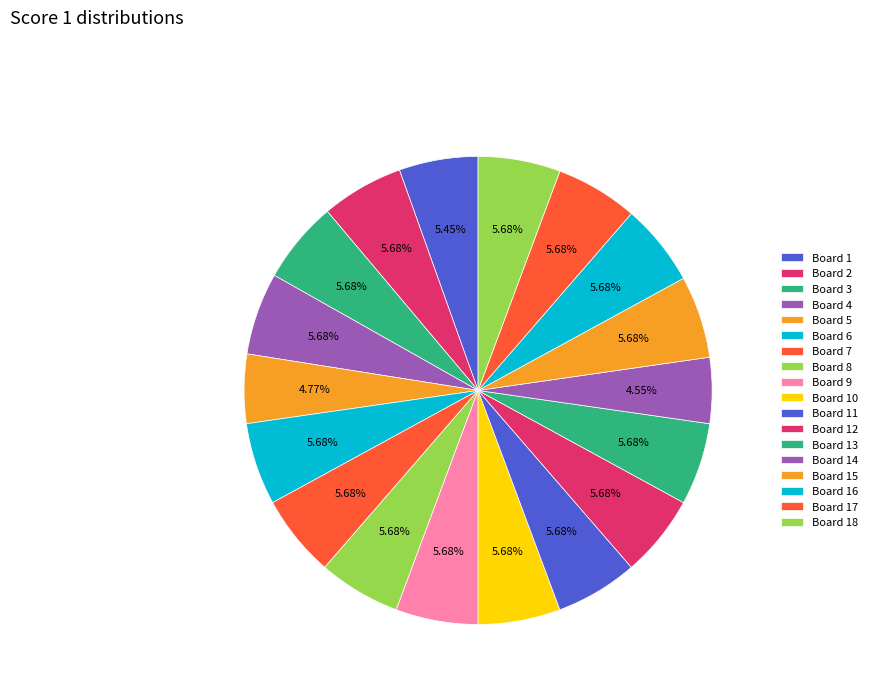

Combined, do Board 10 and Board 1 account for over 50%?

No